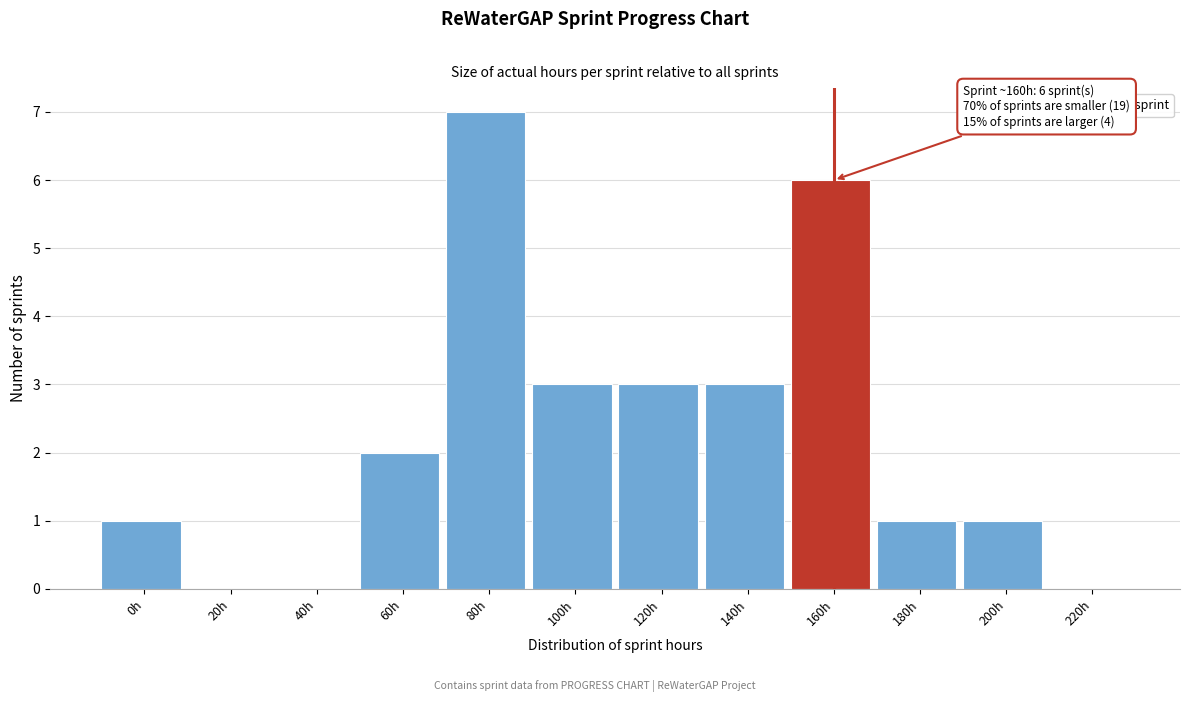

Reading right to left, extract all data points from this chart.

220h=0	200h=1	180h=1	160h=6	140h=3	120h=3	100h=3	80h=7	60h=2	40h=0	20h=0	0h=1